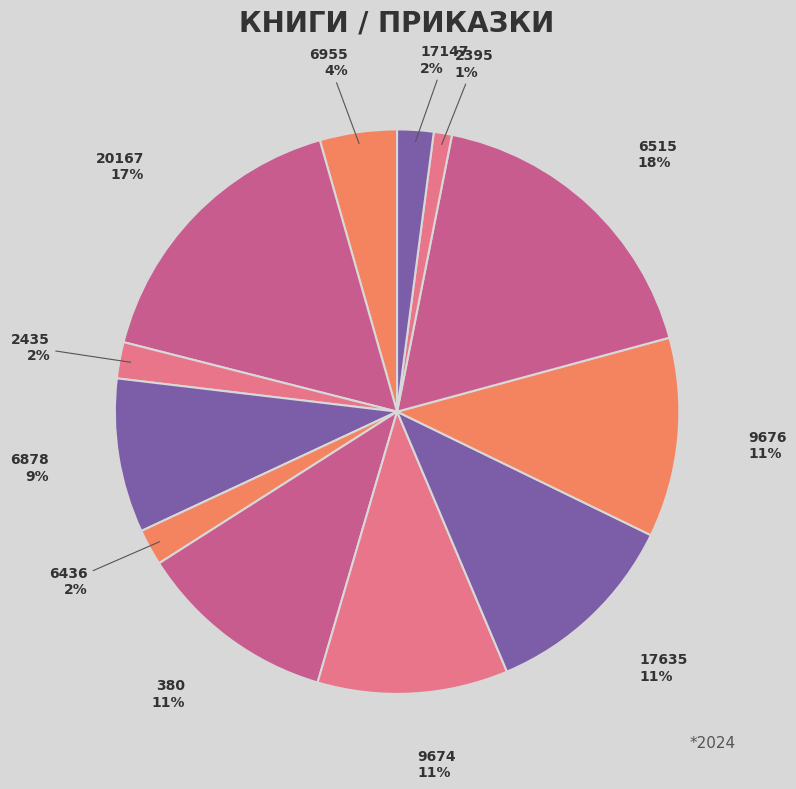

What is the largest slice in the pie chart?

6515